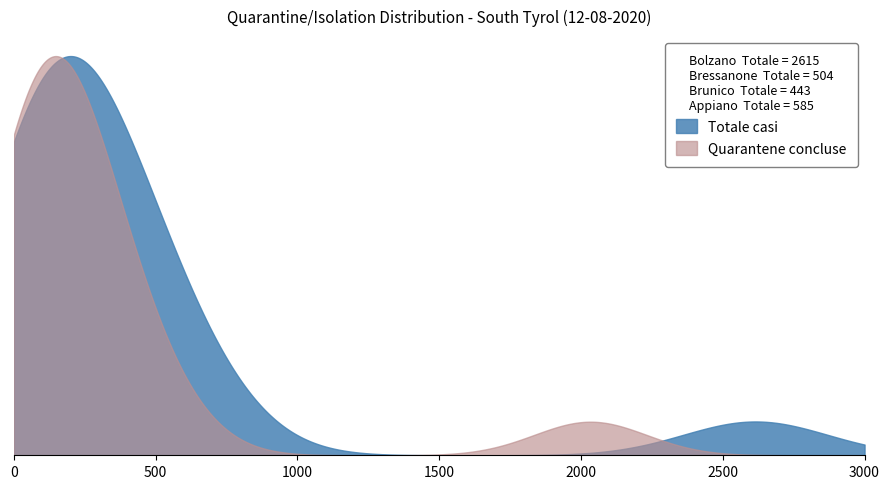

Does the chart have visible grid lines?

No